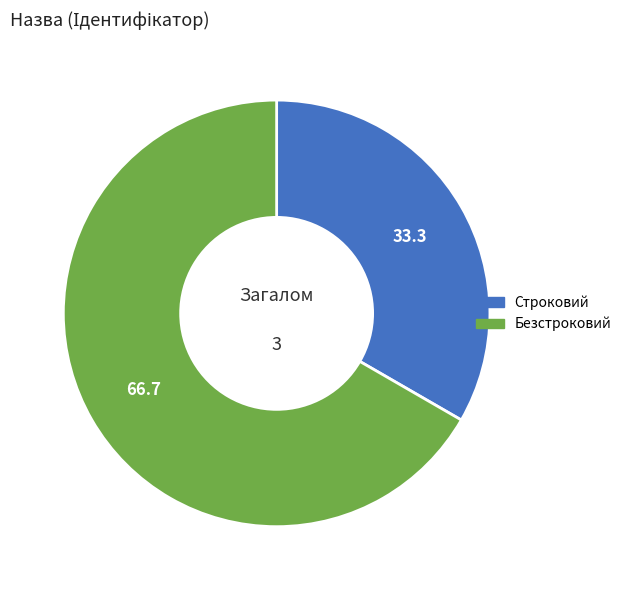

Rank the categories by value from highest to lowest.

Безстроковий, Строковий